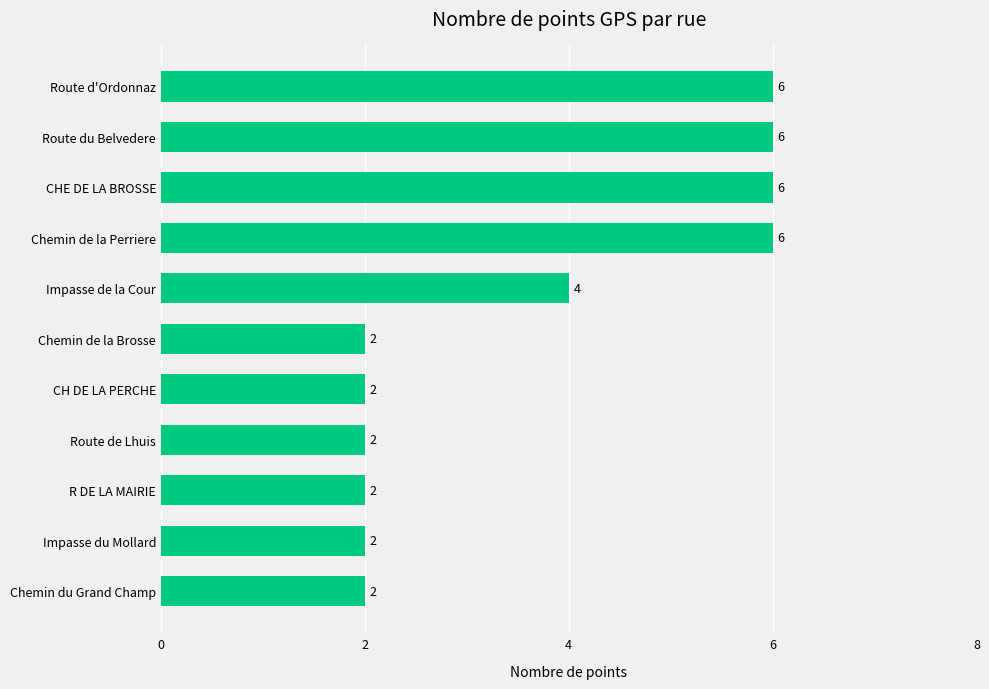

At which label is the value closest to 4?

Impasse de la Cour